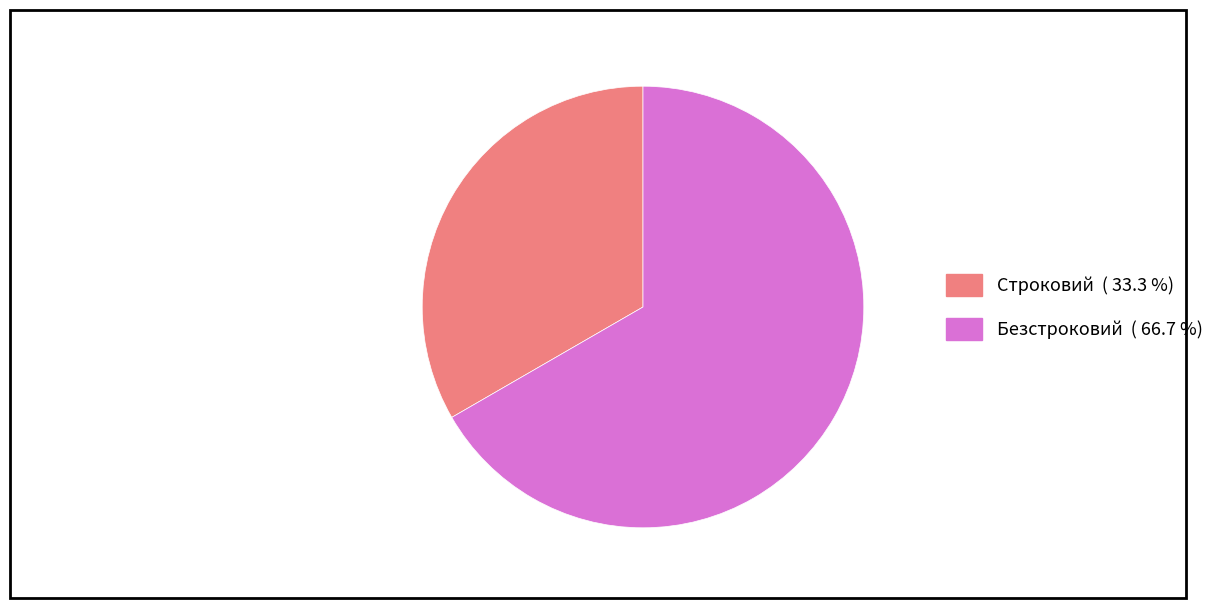

Rank the categories by value from highest to lowest.

Безстроковий, Строковий